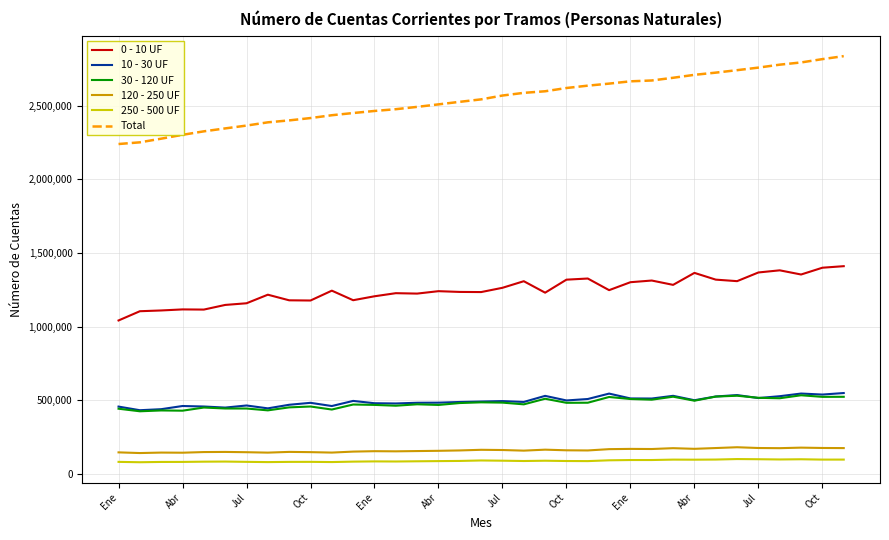

What is the average value of the 10 - 30 UF series?

494148